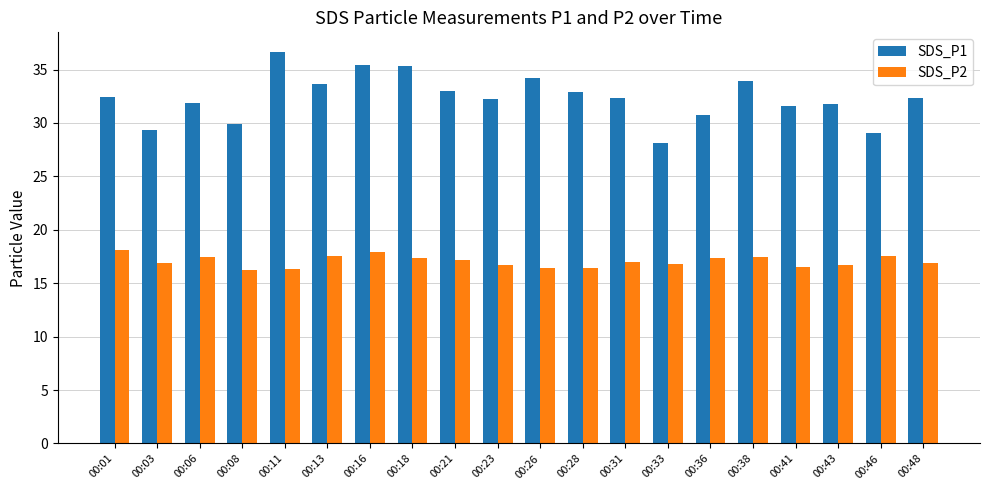

Which series has the widest spread of values?

SDS_P1